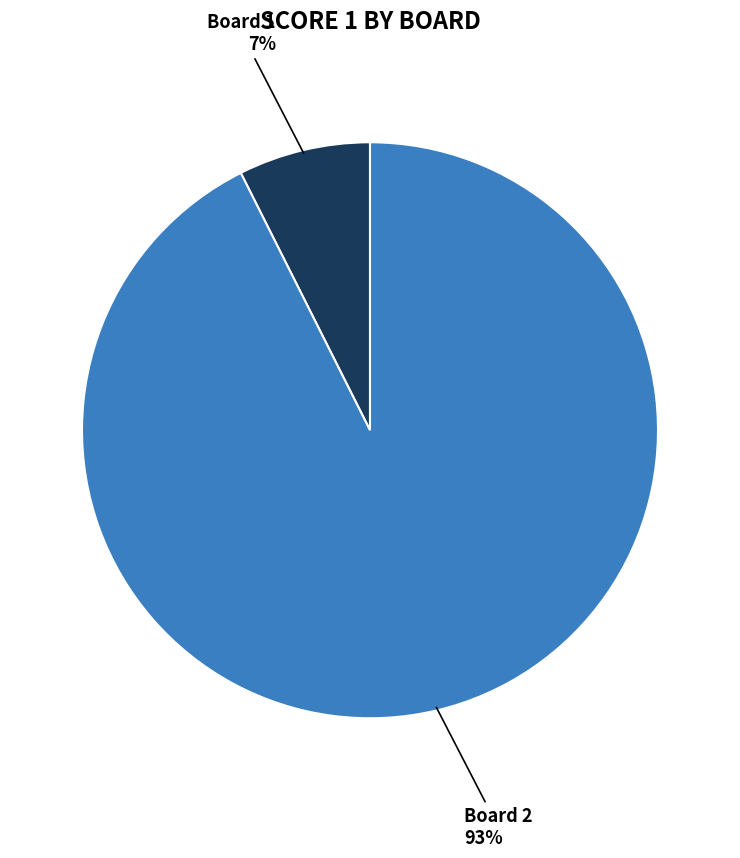

Does any single category account for the majority?

Yes